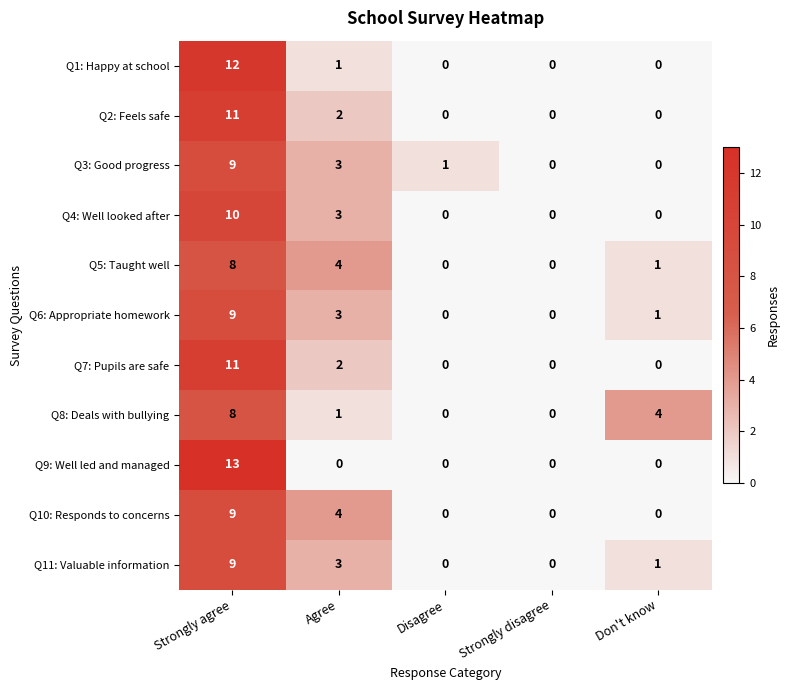

How many series are shown in this chart?

11